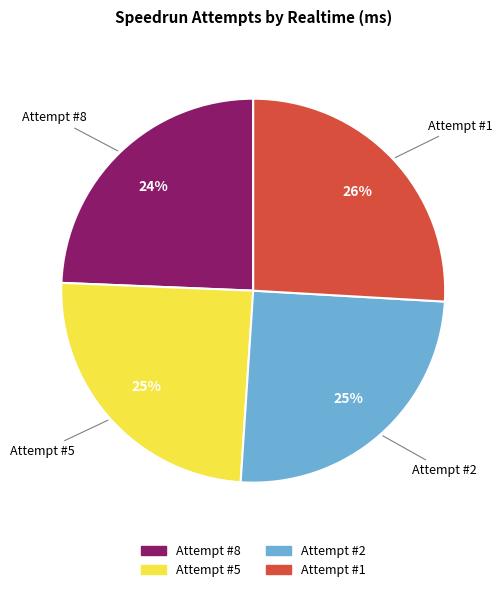

Does Attempt #1 represent more than half of the total?

No